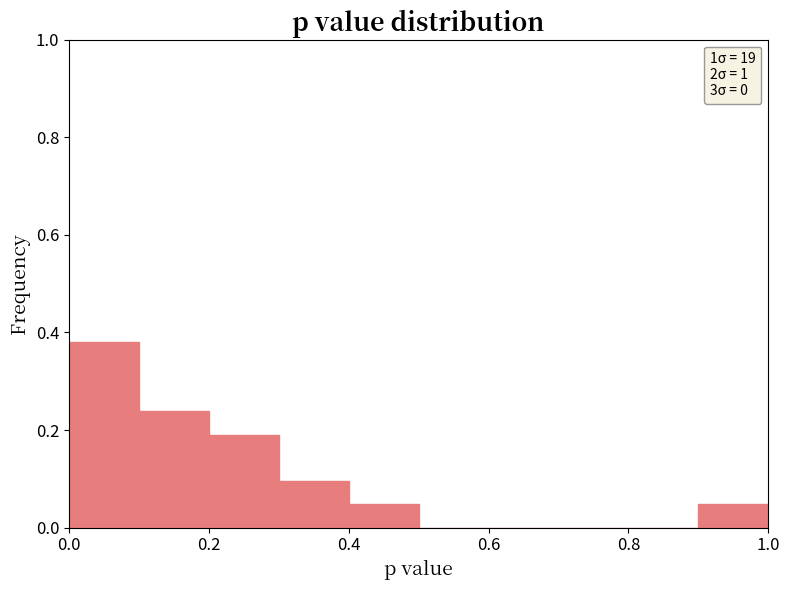

Reading left to right, list every bar in this chart as the range it spans on the x-axis followed by its height. The values are not printed on the chart, so give them approximately, as read against the axis.

0.0 to 0.1: 0.38
0.1 to 0.2: 0.24
0.2 to 0.3: 0.20
0.3 to 0.4: 0.10
0.4 to 0.5: 0.04
0.5 to 0.6: 0
0.6 to 0.7: 0
0.7 to 0.8: 0
0.8 to 0.9: 0
0.9 to 1.0: 0.04